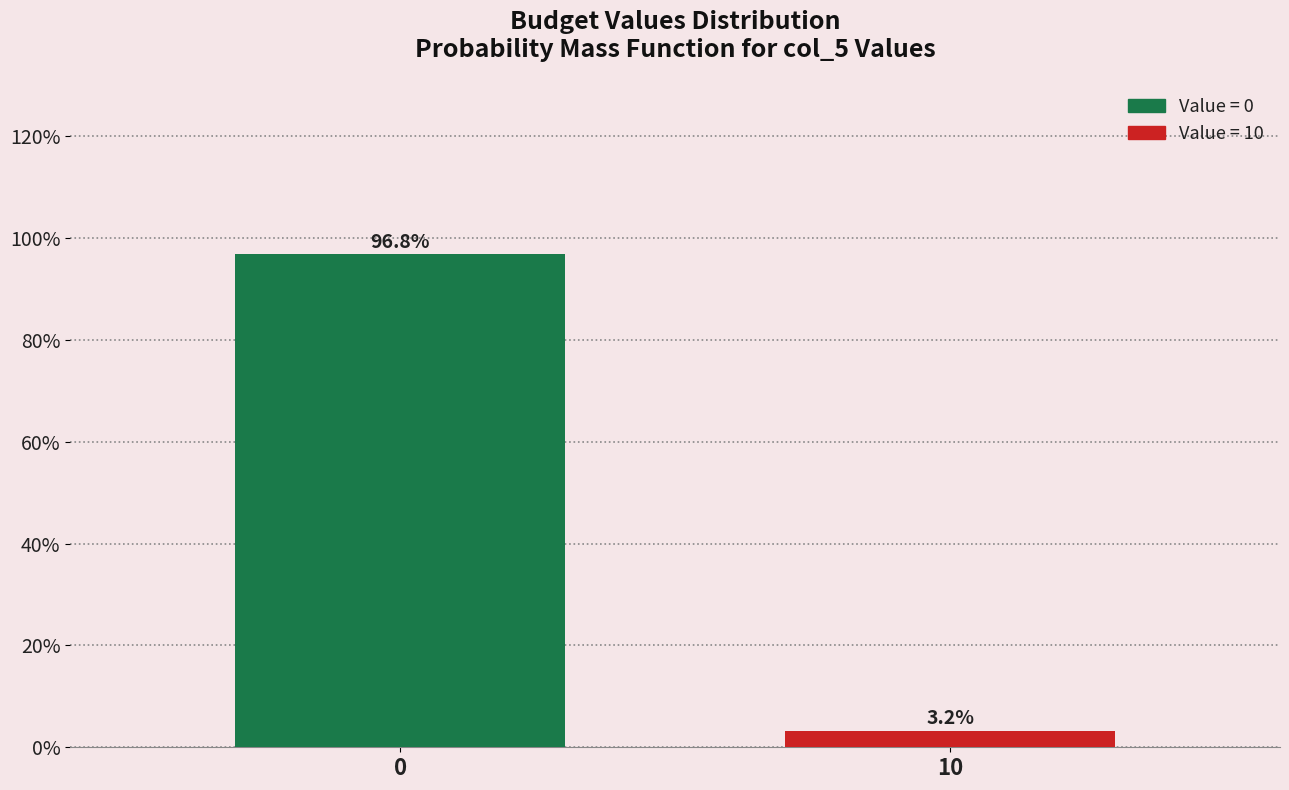

Reading left to right, transcribe all the data shown in this chart.

0=96.8	10=3.2